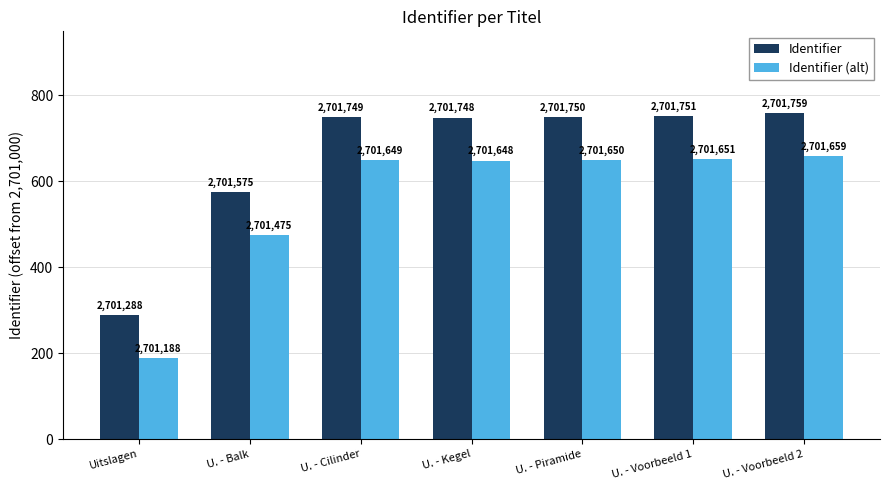

At which category is the sum across all series the highest?

U. - Voorbeeld 2